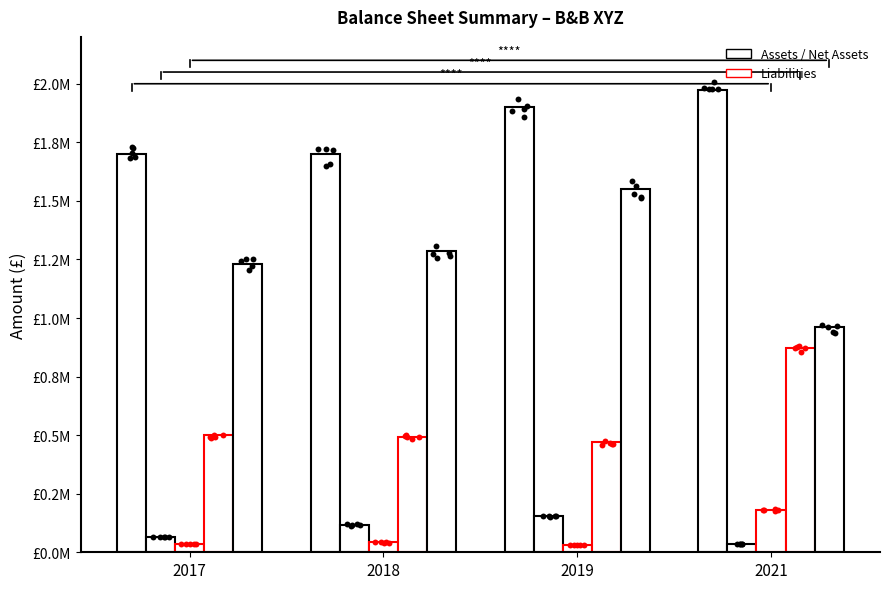

What is the total value across all series at 2021?

4022000